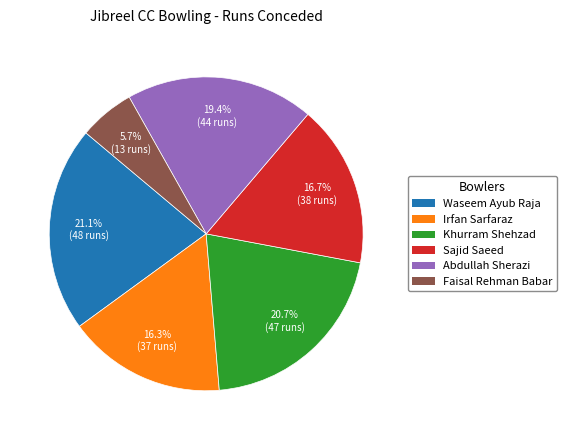

Is the sum of Khurram Shehzad and Waseem Ayub Raja greater than half?

No